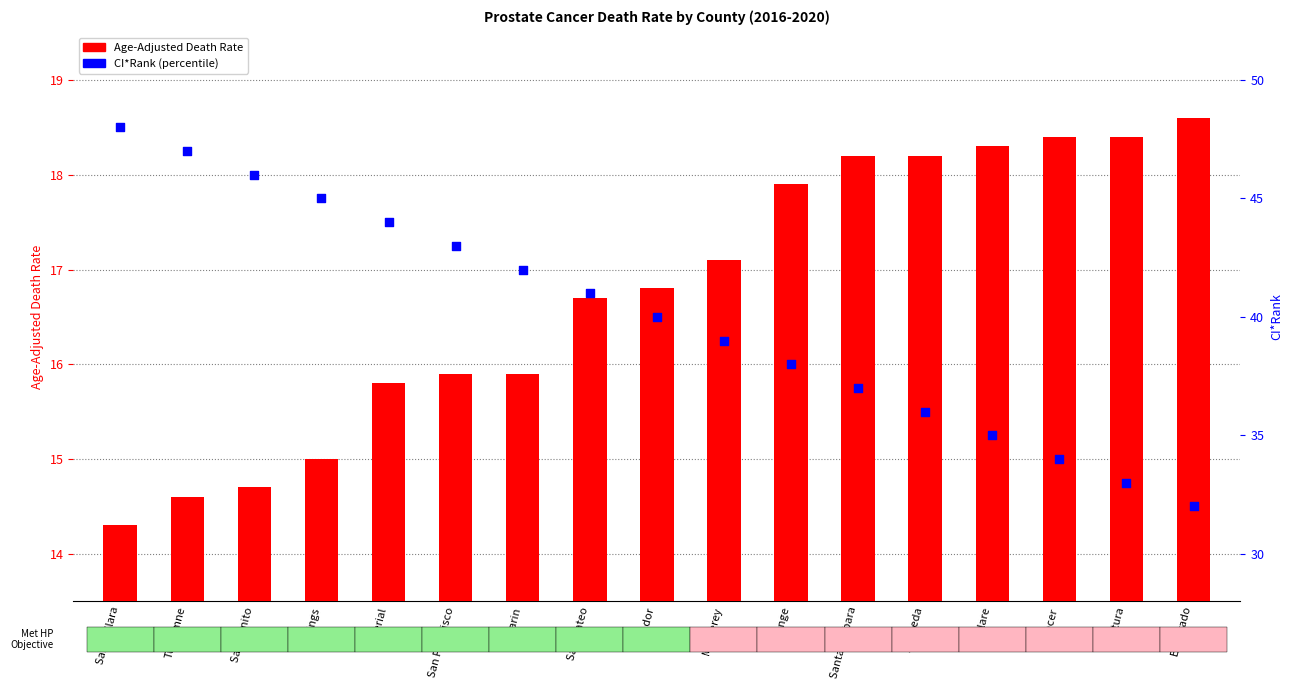

Which series contains the highest Y value?

CI*Rank